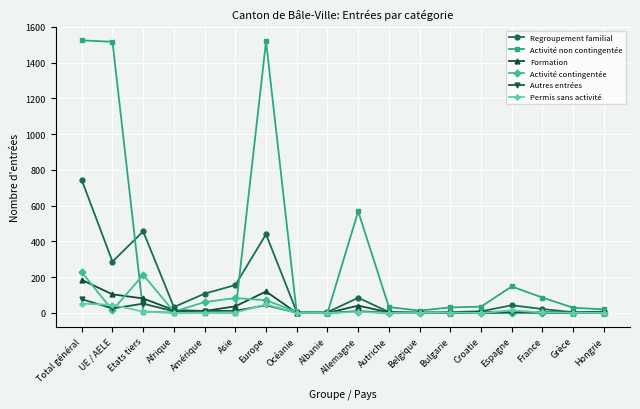

What is the average value of the Autres entrées series?

14